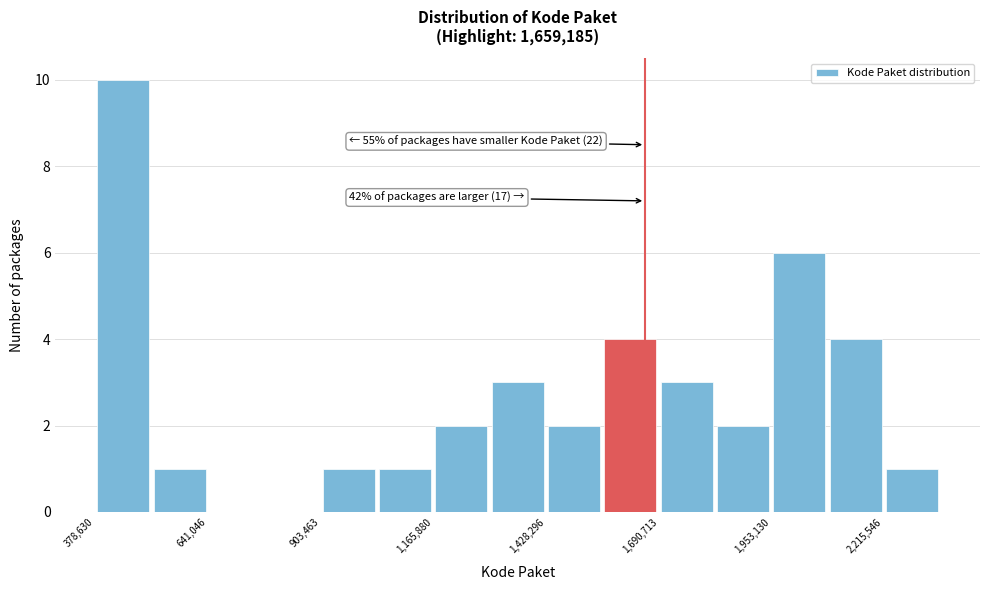

Around what value on the x-axis is the tallest bar? Give the approximate position of its centre, as read against the axis.

450000